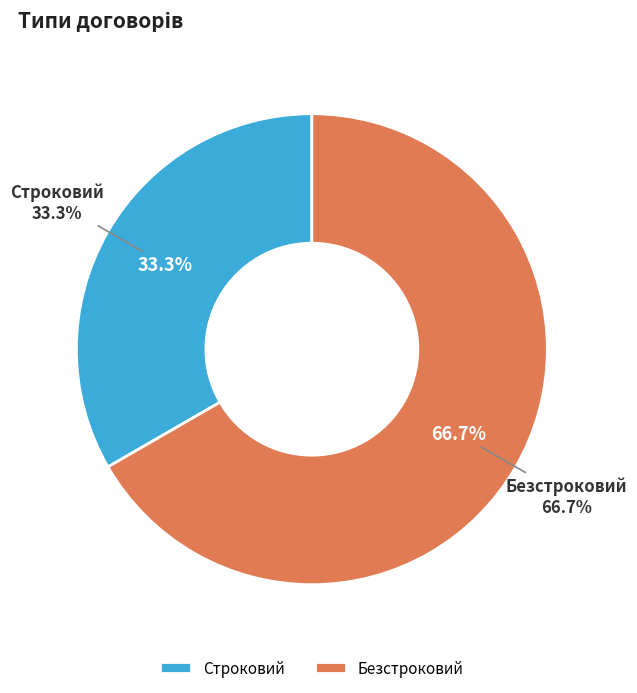

To the nearest percent, what portion does Безстроковий represent?

67%